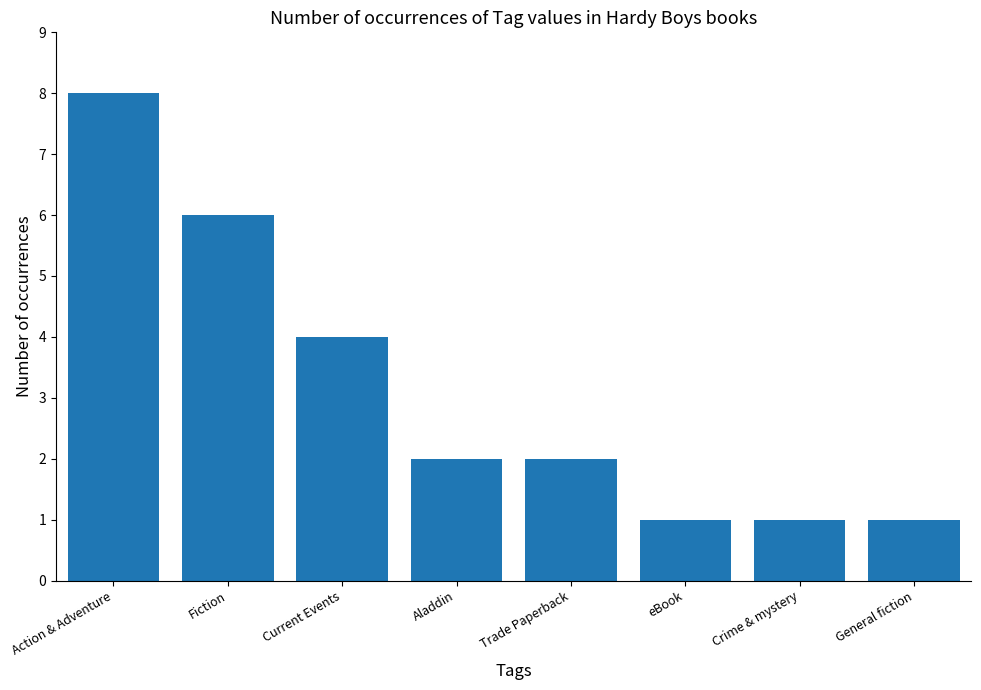

True or false: the data shows 1 at General fiction.

True